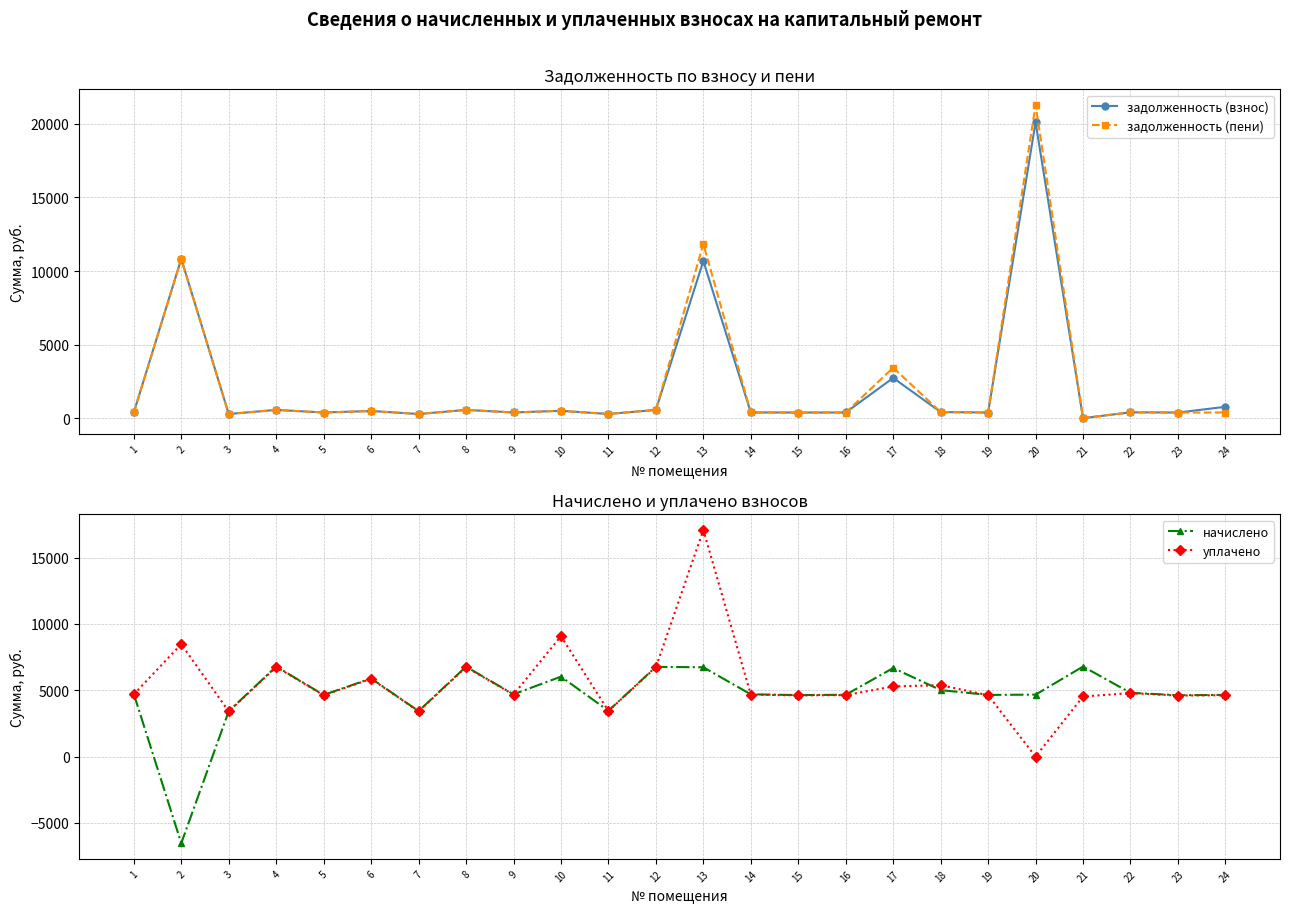

The value of задолженность (пени) at 10 is 871.2. True or false?

False